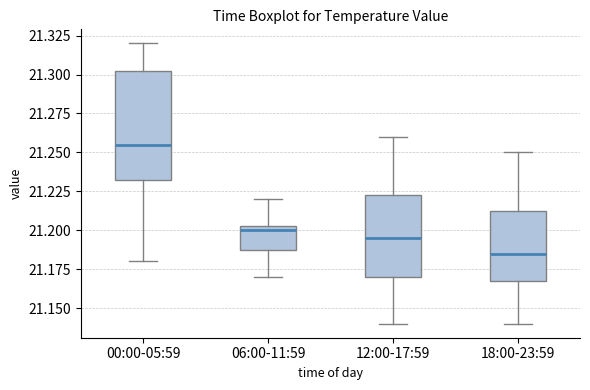

Reading left to right, transcribe this box plot: for each box, give where its median line is, the range the box spans, and where its two whiskers end, as read against the y-axis. The values are not printed on the chart, so give them approximately, as read against the axis.

00:00-05:59: median 21.255, box 21.235 to 21.305, whiskers 21.180 to 21.320
06:00-11:59: median 21.200, box 21.190 to 21.205, whiskers 21.170 to 21.220
12:00-17:59: median 21.195, box 21.170 to 21.225, whiskers 21.140 to 21.260
18:00-23:59: median 21.185, box 21.170 to 21.215, whiskers 21.140 to 21.250